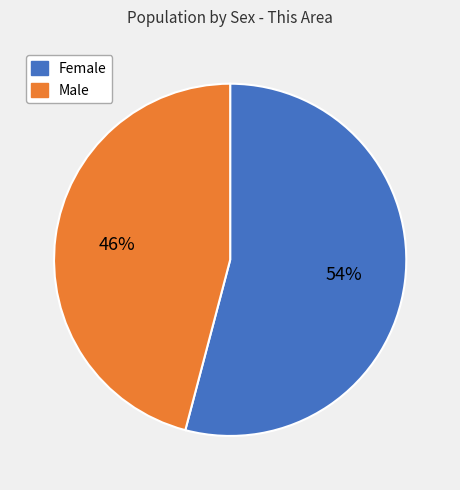

What is the smallest slice in the pie chart?

Male